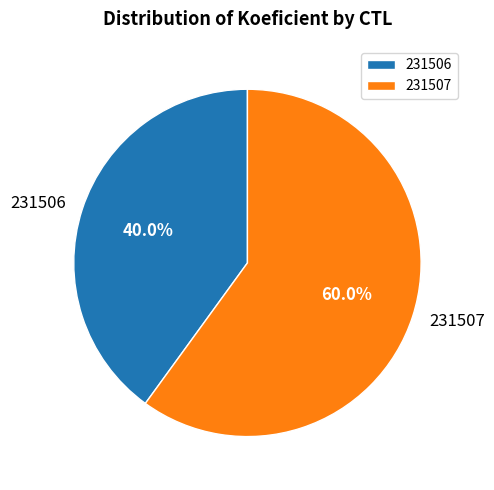

What is the ratio of the value at 231506 to the value at 231507?

0.7